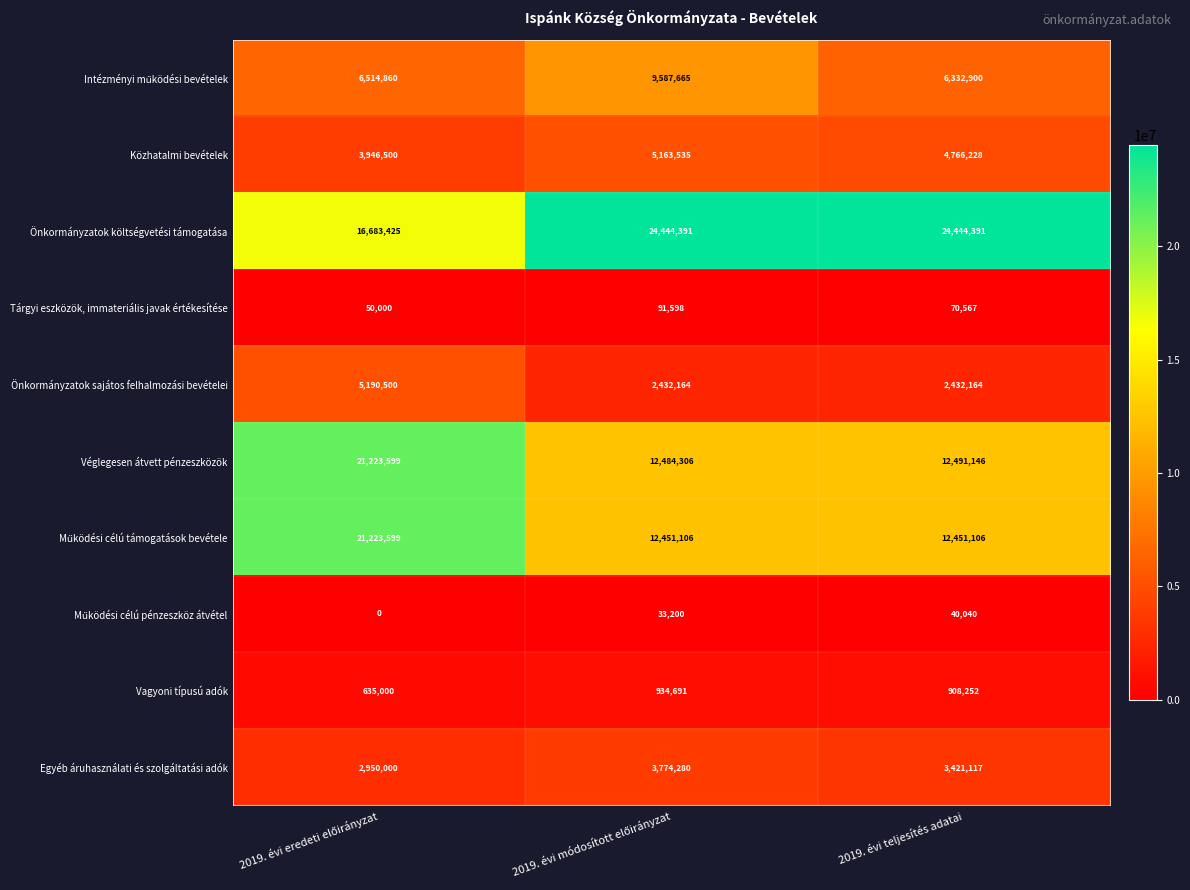

True or false: Tárgyi eszközök, immateriális javak értékesítése has a value of 117099 at 2019. évi teljesítés adatai.

False